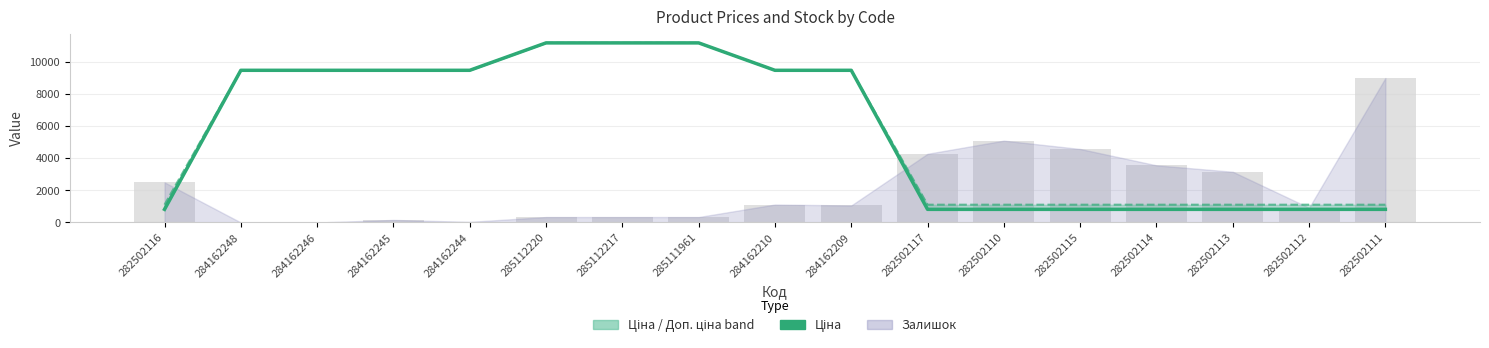

The value of Ціна at 282502113 is 477.4. True or false?

False